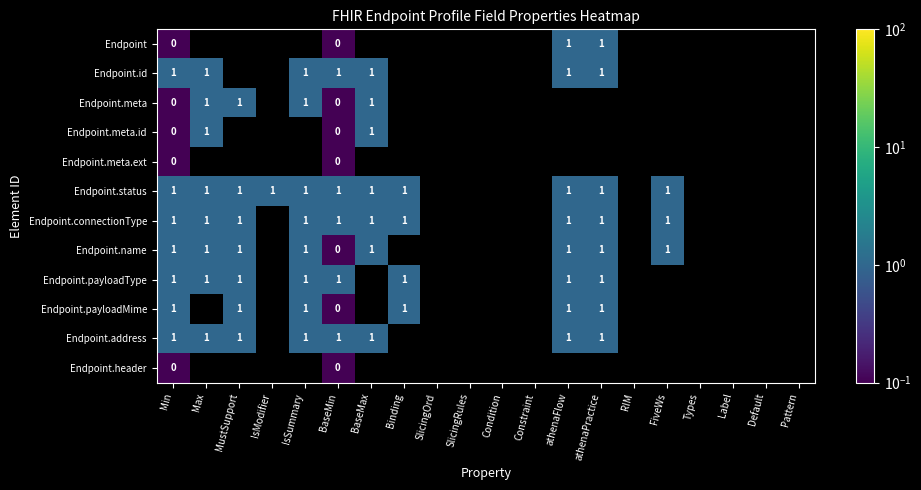

Rank the categories by Endpoint.status value from lowest to highest.

Min, Max, MustSupport, IsModifier, IsSummary, BaseMin, BaseMax, Binding, SlicingOrd, SlicingRules, Condition, Constraint, athenaFlow, athenaPractice, RIM, FiveWs, Types, Label, Default, Pattern